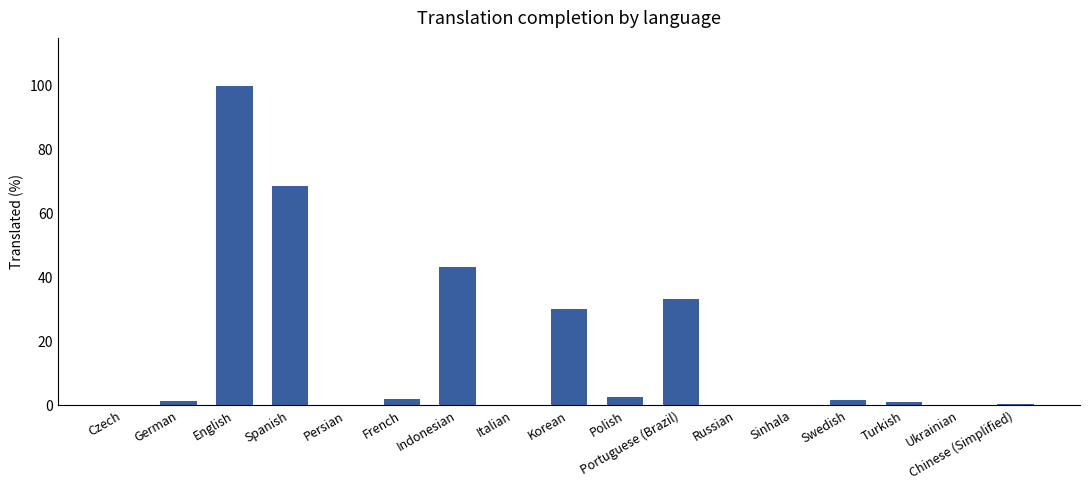

How many categories are shown in the chart?

17